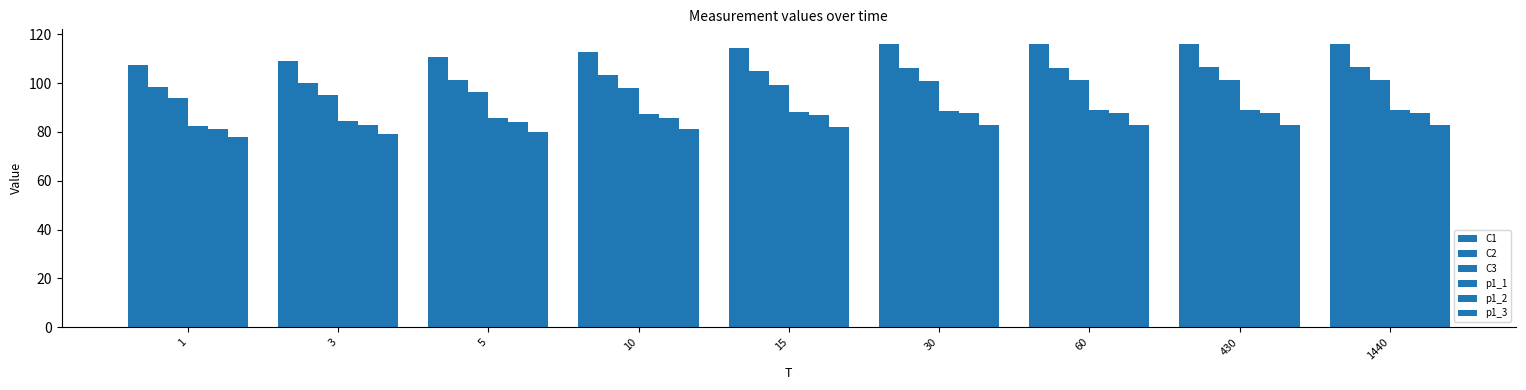

At how many categories does at least one series exceed 91?

9